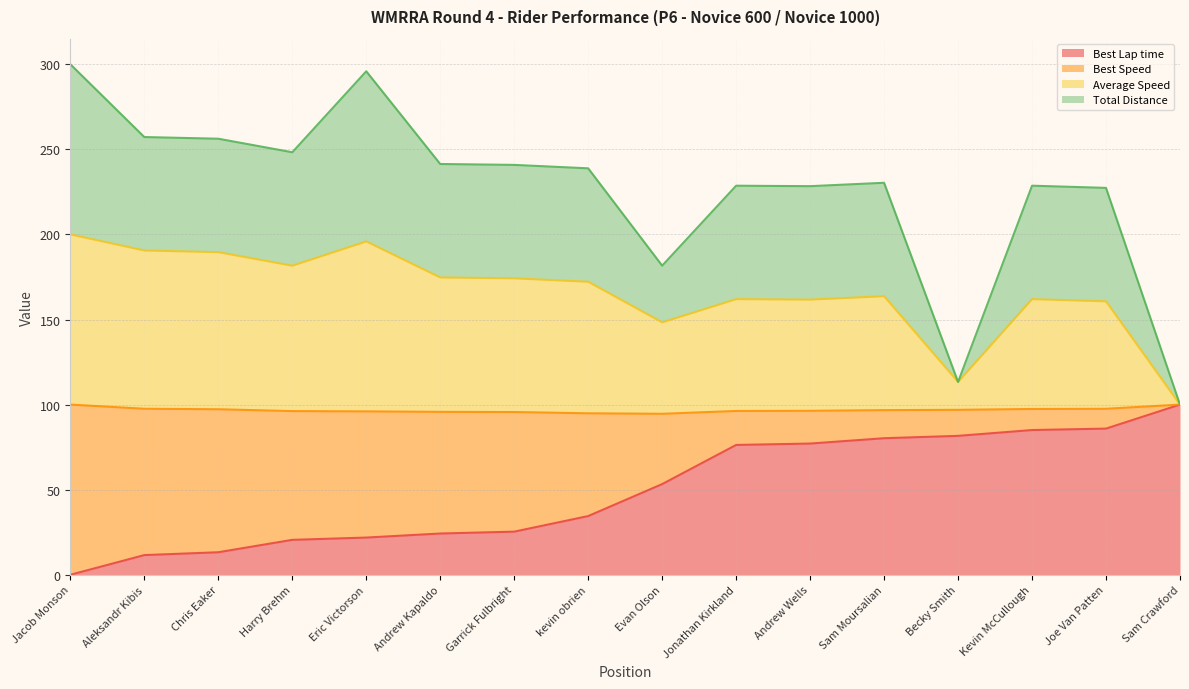

Does the chart display data point markers on the line(s)?

No